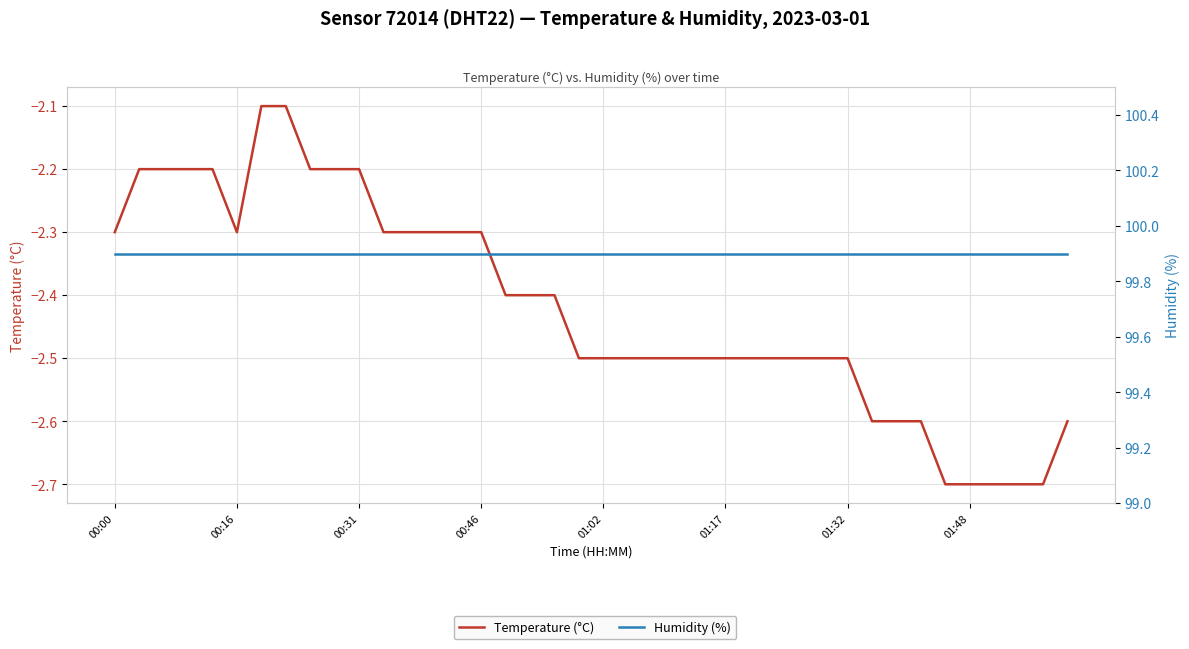

Which series changed the most between 21 and 22?

Temperature (°C)